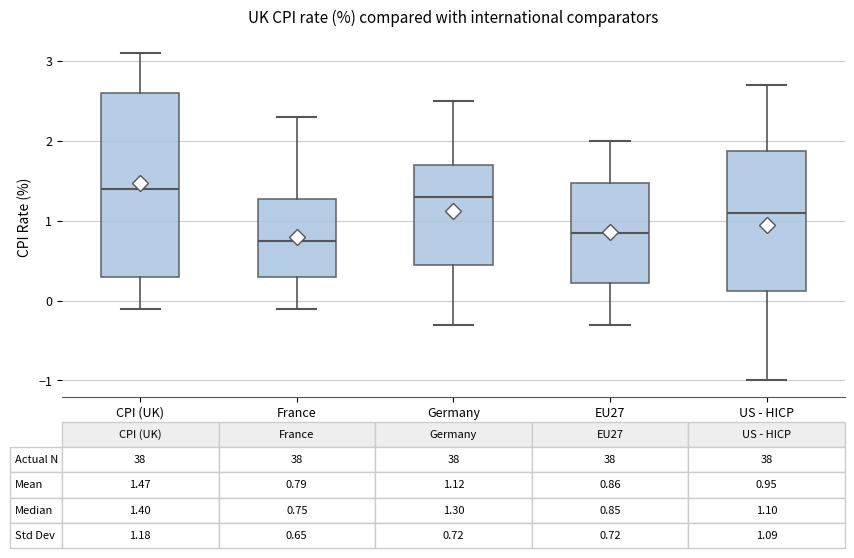

Which box's median line is the lowest?

France